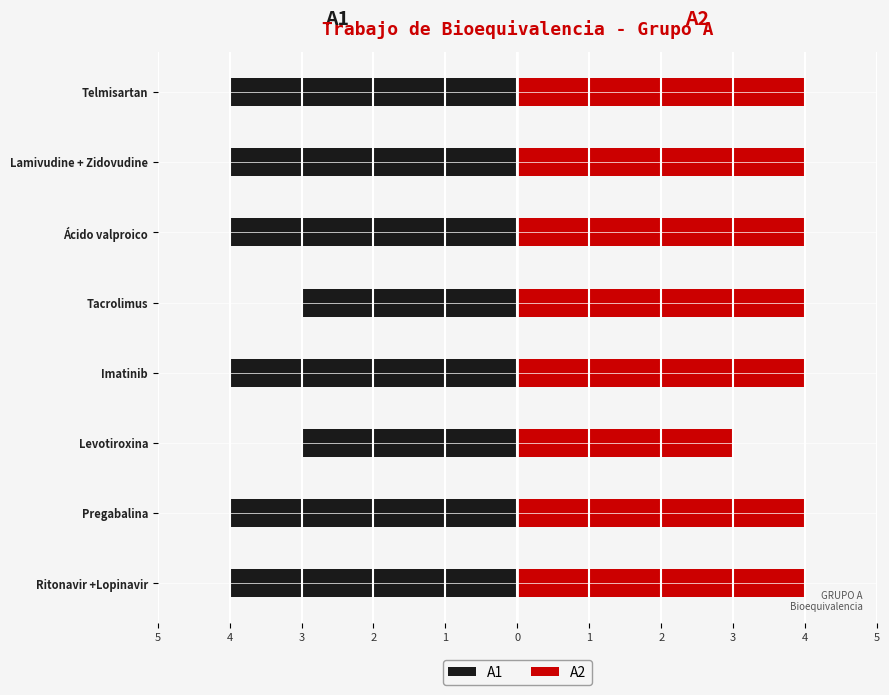

What is the sum of all A2 values?

31